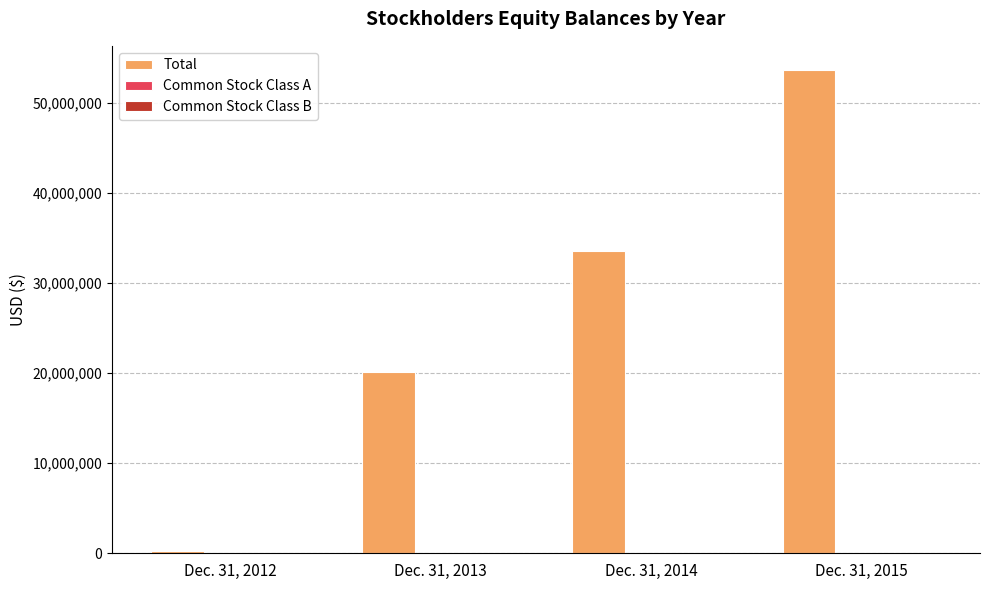

Which category has the highest value across all series?

Dec. 31, 2015